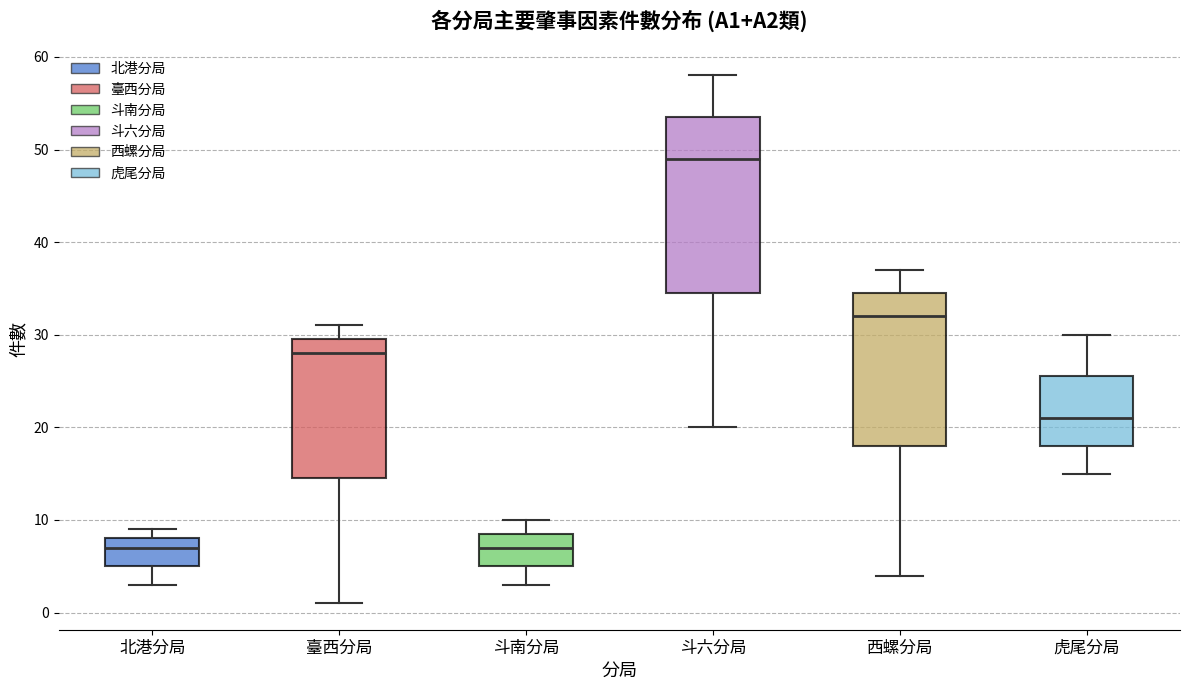

Reading left to right, read every box against the y-axis: the position of its median line, the range the box covers, and the ends of its whiskers. The values are not printed on the chart, so give them approximately, as read against the axis.

北港分局: median 7, box 5 to 8, whiskers 3 to 9
臺西分局: median 28, box 15 to 30, whiskers 1 to 31
斗南分局: median 7, box 5 to 9, whiskers 3 to 10
斗六分局: median 49, box 35 to 54, whiskers 20 to 58
西螺分局: median 32, box 18 to 35, whiskers 4 to 37
虎尾分局: median 21, box 18 to 26, whiskers 15 to 30